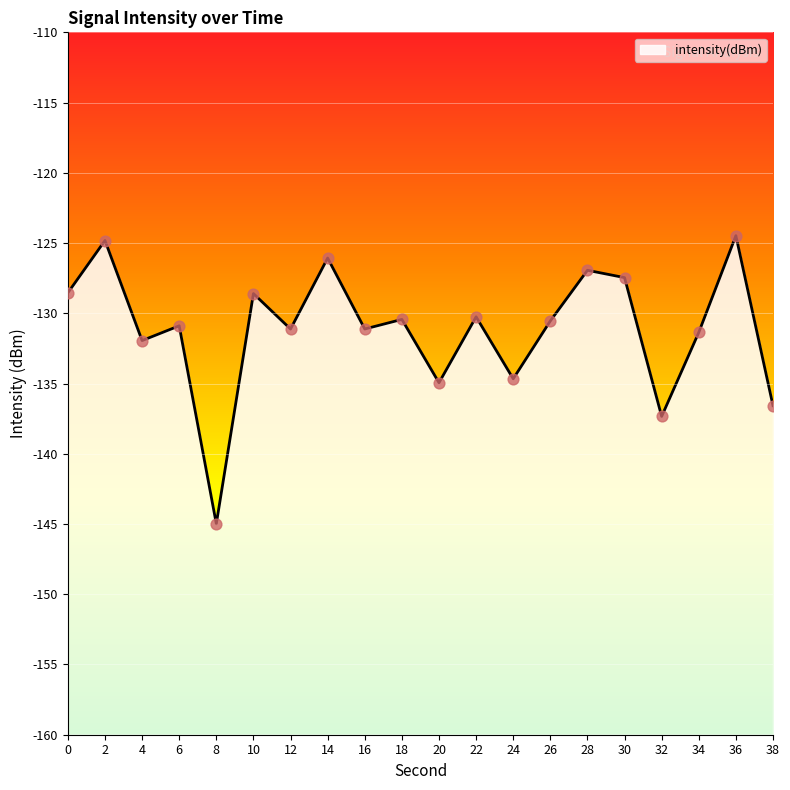

Which has a higher value, 18 or 14?

14